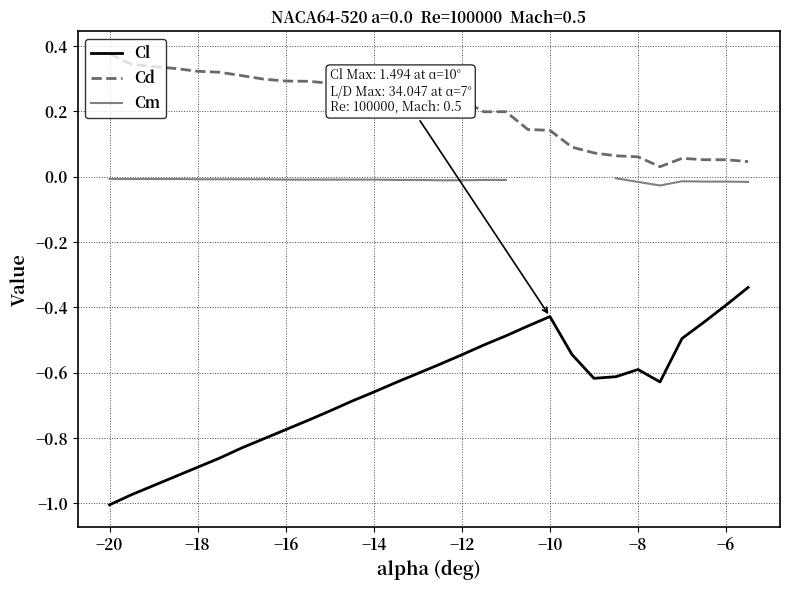

What are all the series names shown in the legend?

Cl, Cd, Cm